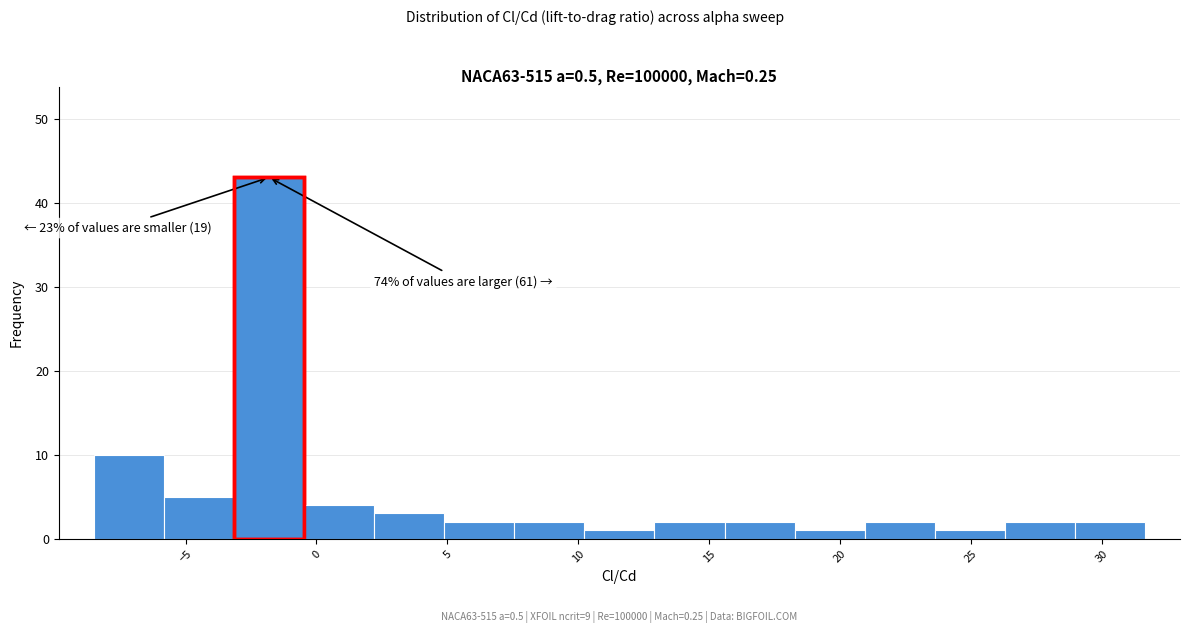

Which range on the x-axis has the tallest bar?

-3.0 to -0.5